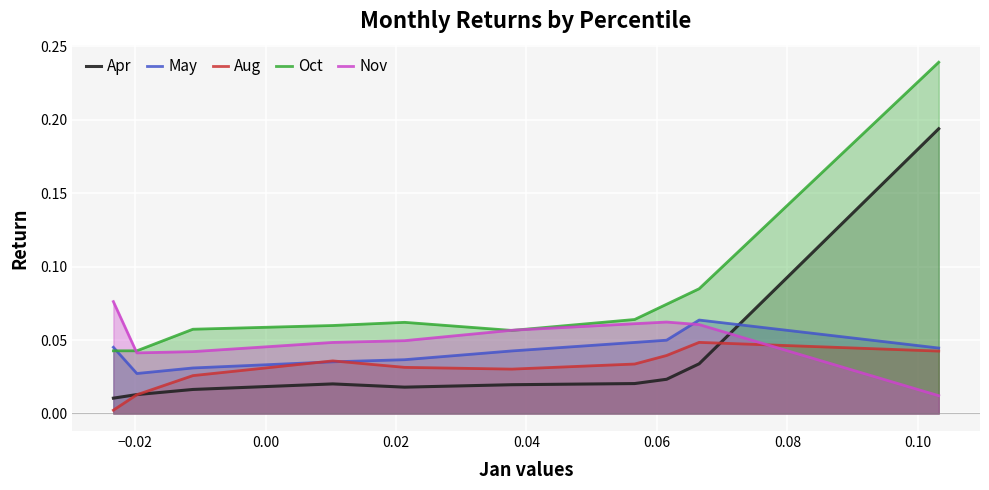

In Nov, how many points are higher than both neighbors (excluding endpoints)?

1